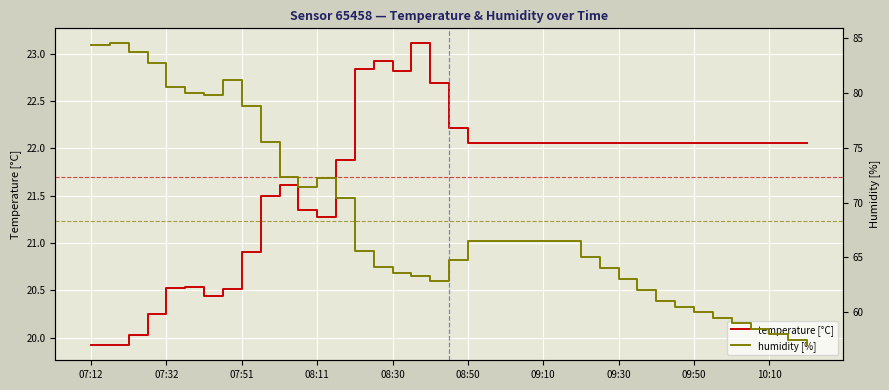

How many categories are shown in the chart?

39